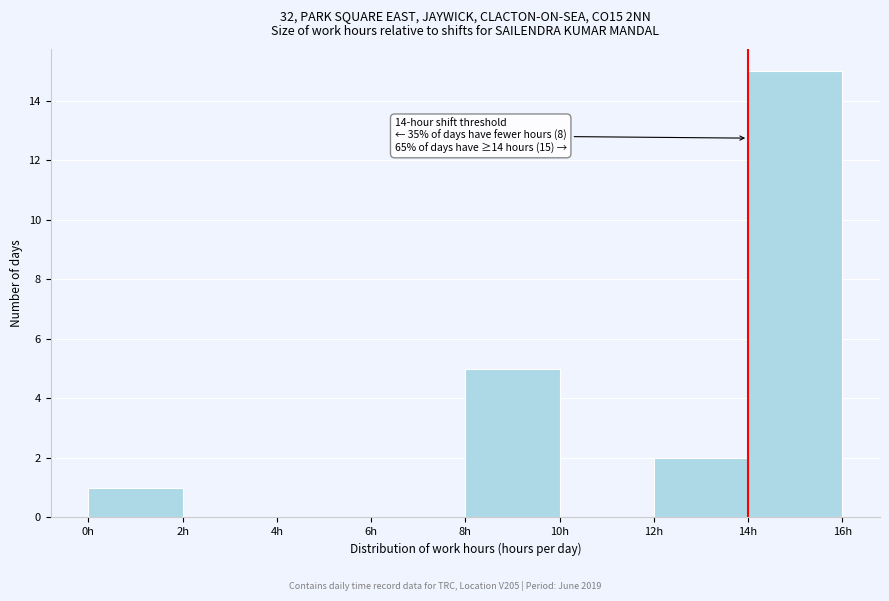

Which range on the x-axis has the tallest bar?

14 to 16